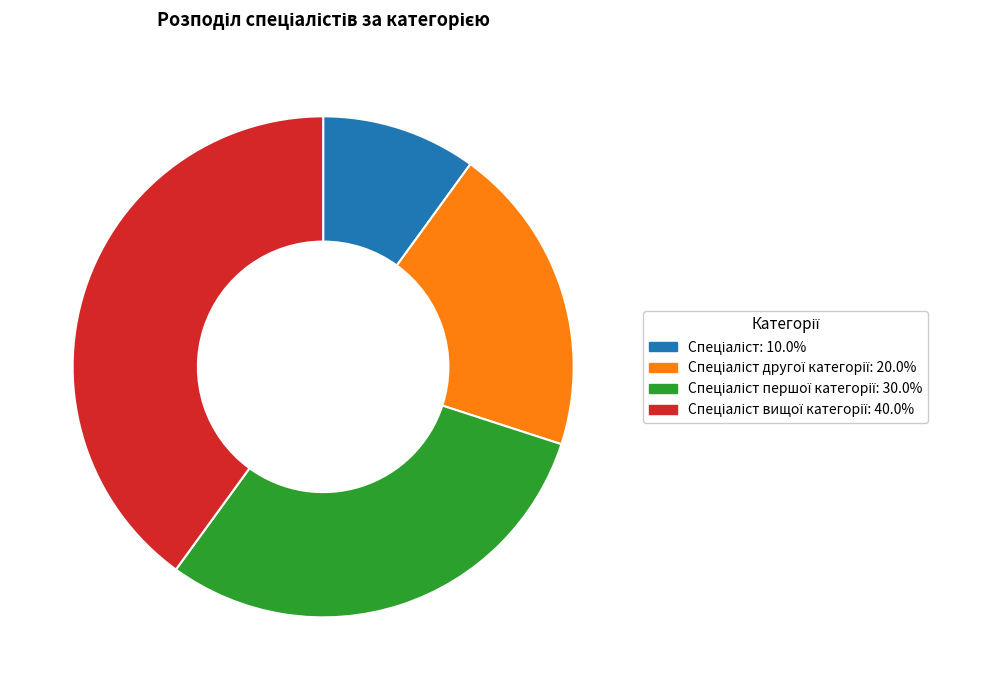

Is there any slice that represents more than half of the pie?

No